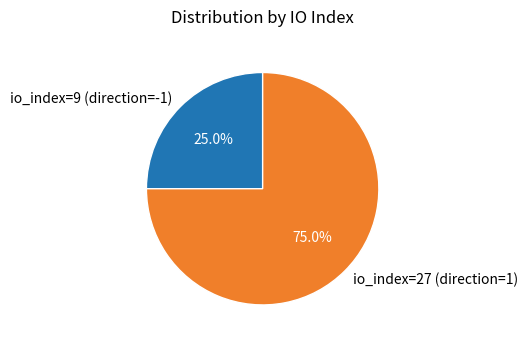

True or false: io_index=27 (direction=1) accounts for 75% of the total.

True